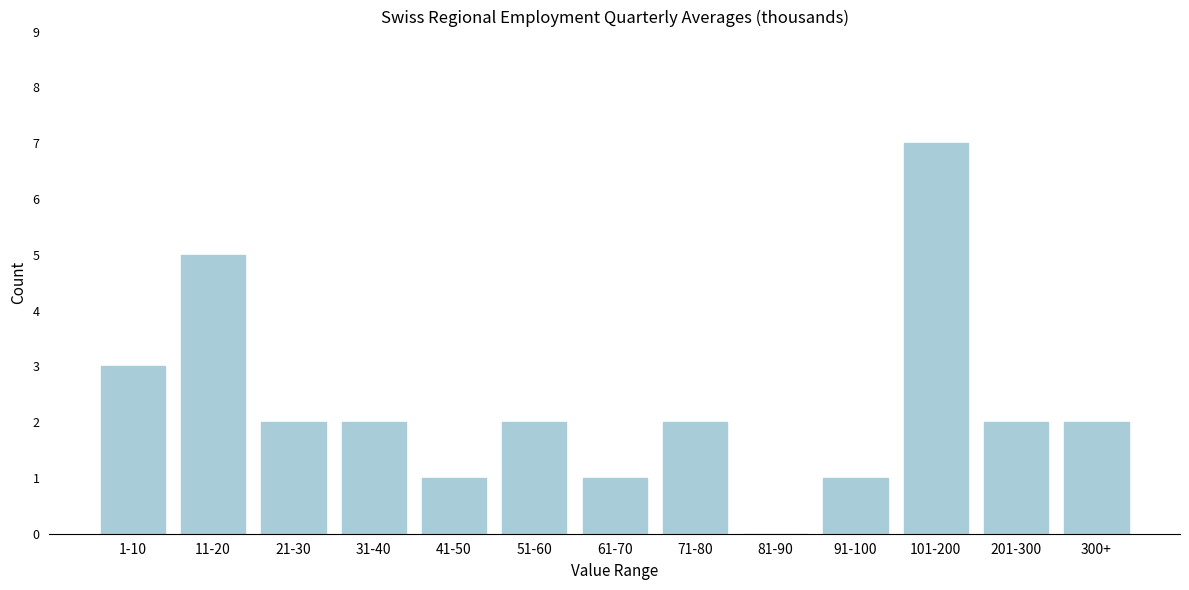

Reading left to right, list all the values displayed in this chart.

1-10=3	11-20=5	21-30=2	31-40=2	41-50=1	51-60=2	61-70=1	71-80=2	81-90=0	91-100=1	101-200=7	201-300=2	300+=2